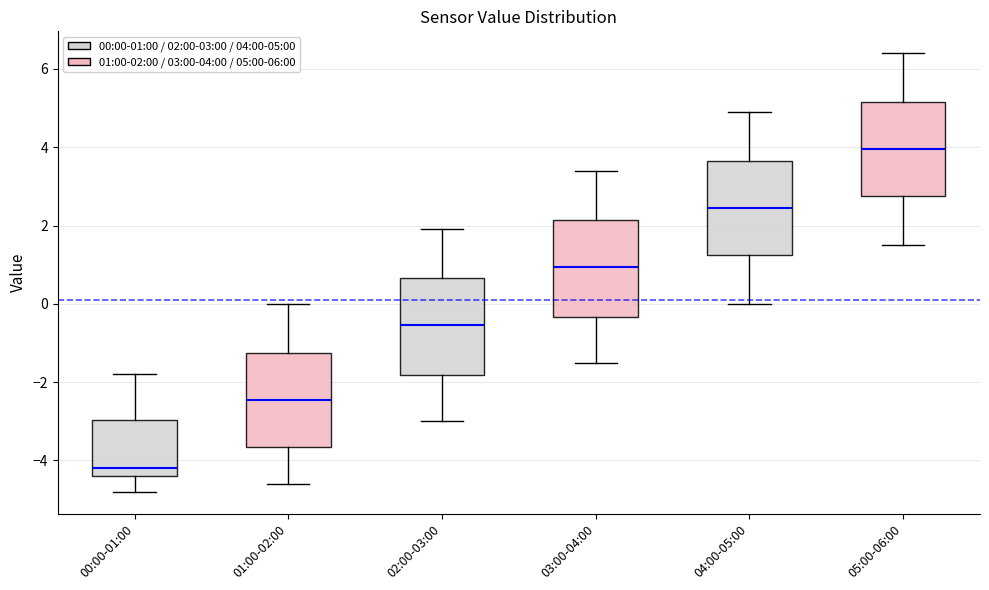

Where does the median line of the box for 00:00-01:00 sit on the y-axis? The values are not printed on the chart, so give them approximately, as read against the axis.

-4.2